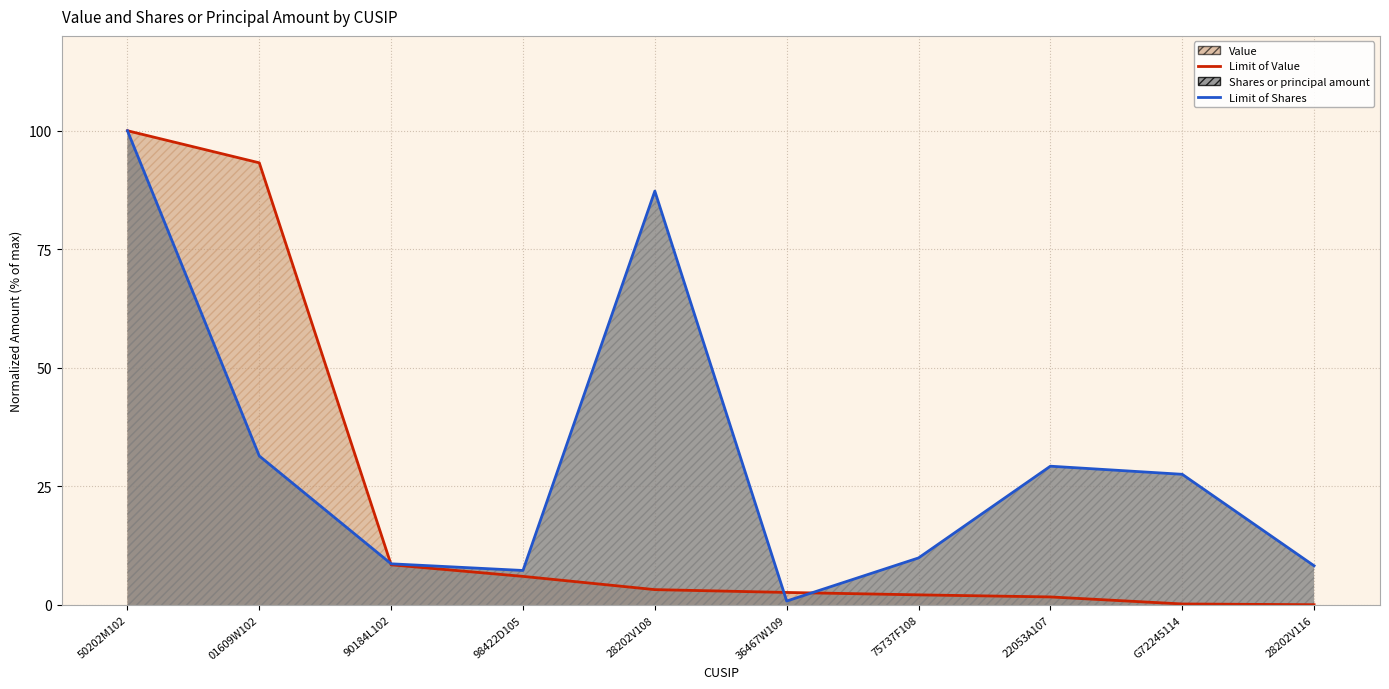

What is the label of the 5th point from the right?

36467W109